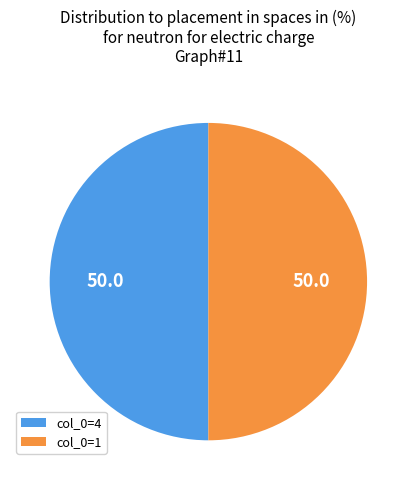

Approximately how many times larger is the value at col_0=1 compared to col_0=4?

1.0